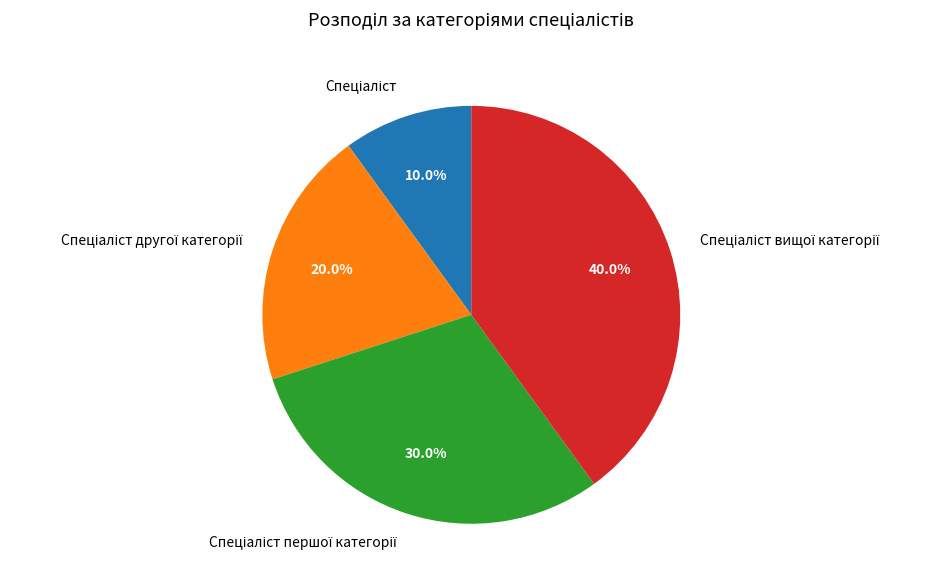

Does any single category account for the majority?

No